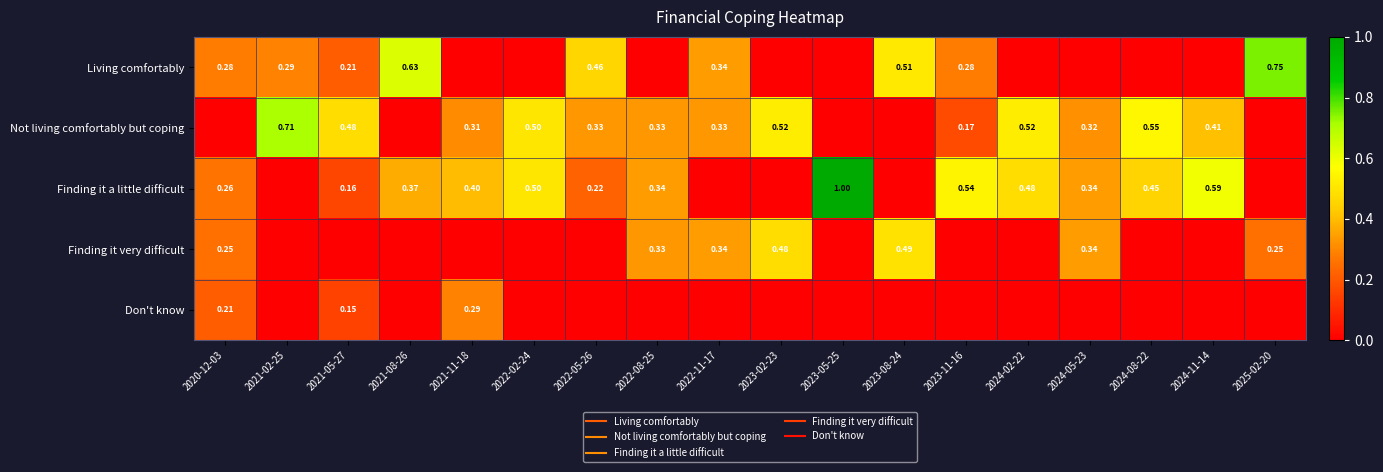

How many distinct data groups are displayed?

5